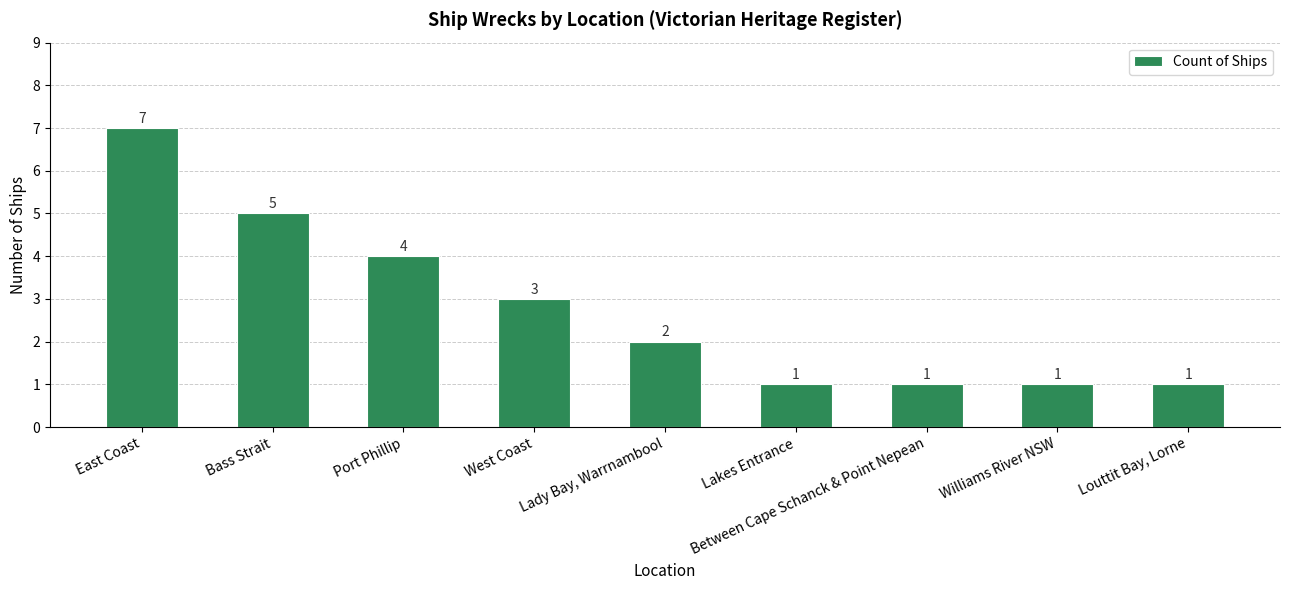

How many distinct data groups are displayed?

1